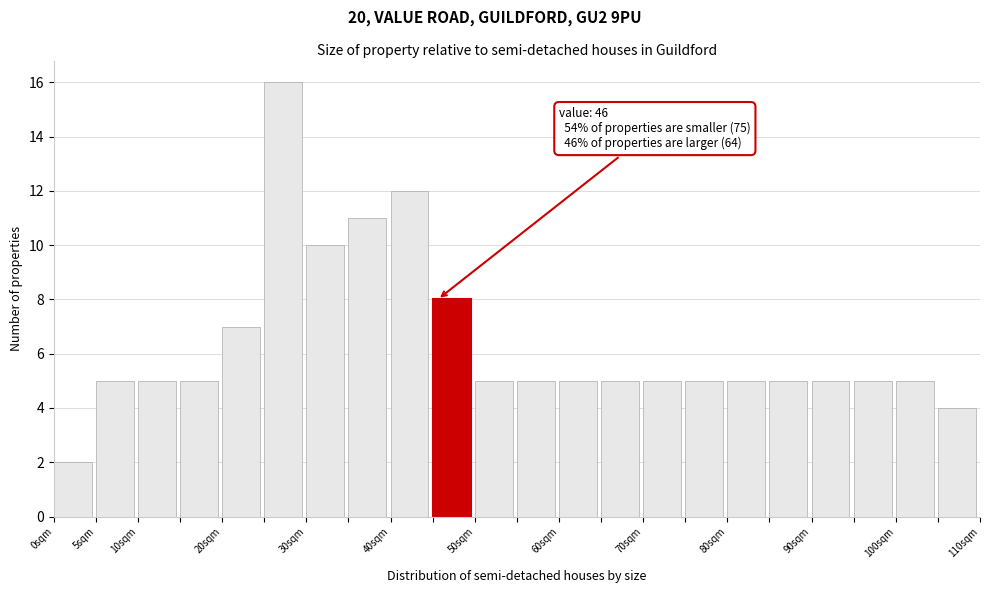

Which range on the x-axis has the tallest bar?

25 to 30